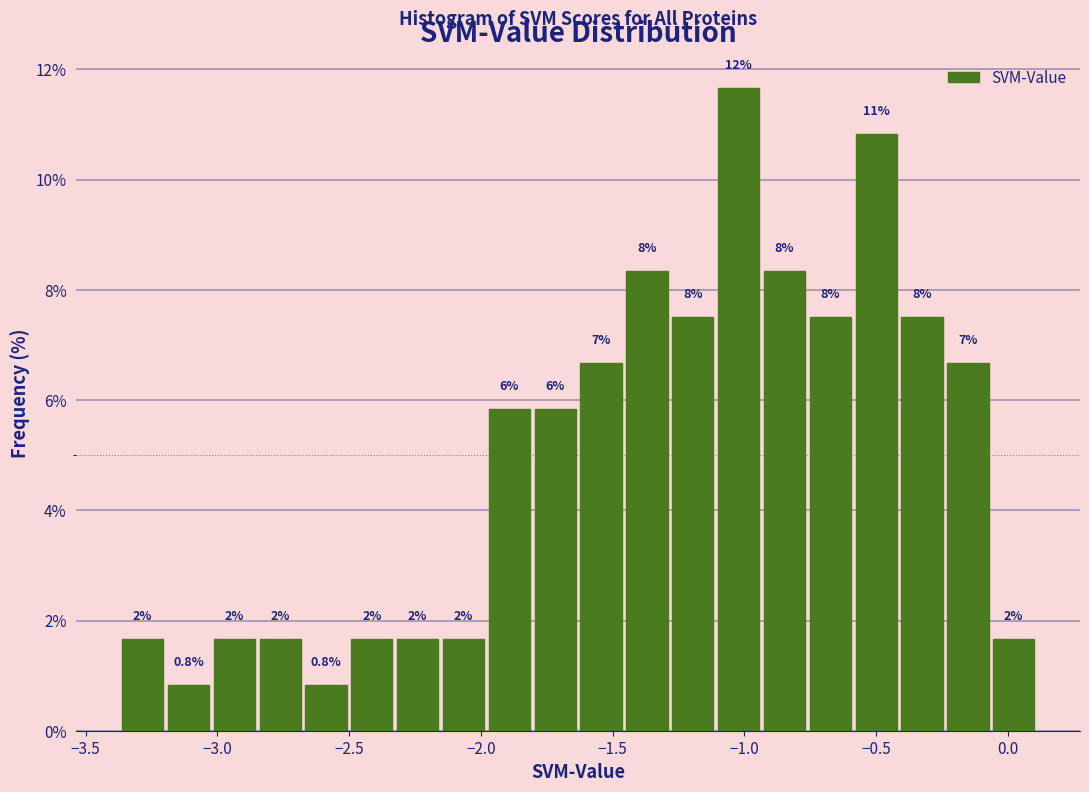

Around what value on the x-axis is the tallest bar? Give the approximate position of its centre, as read against the axis.

-1.00